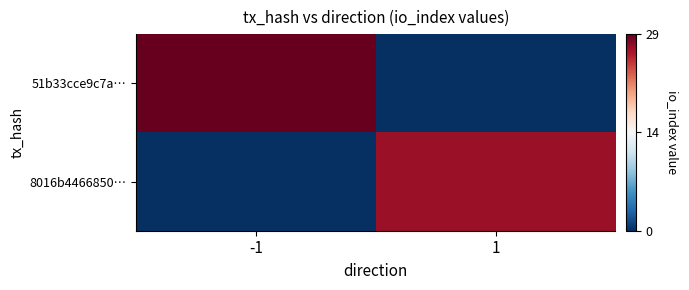

At how many categories does at least one series exceed 14?

2